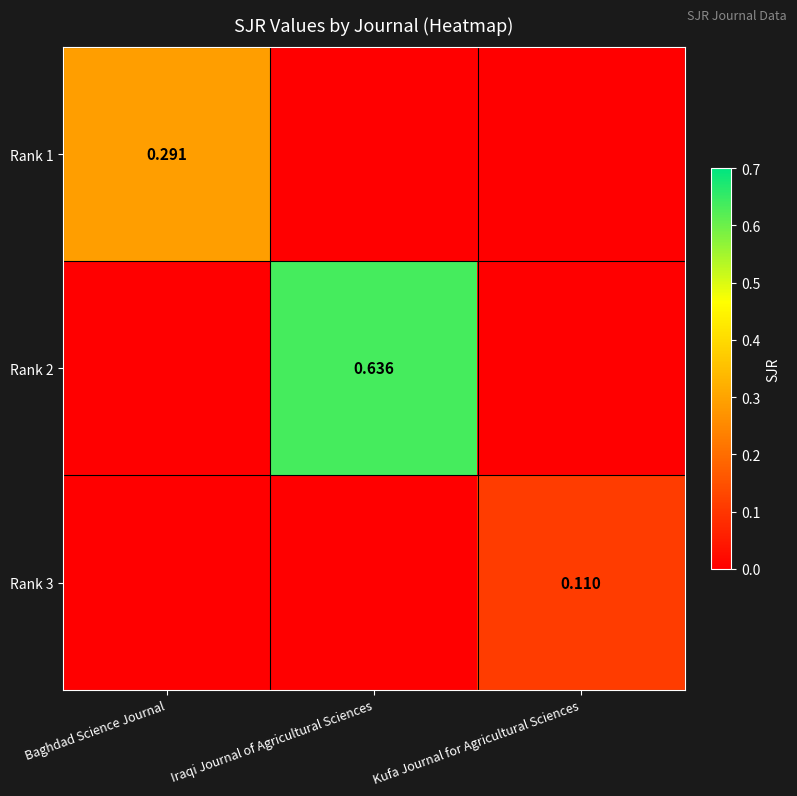

What is the spread (max minus min) of values at Kufa Journal for Agricultural Sciences?

0.1